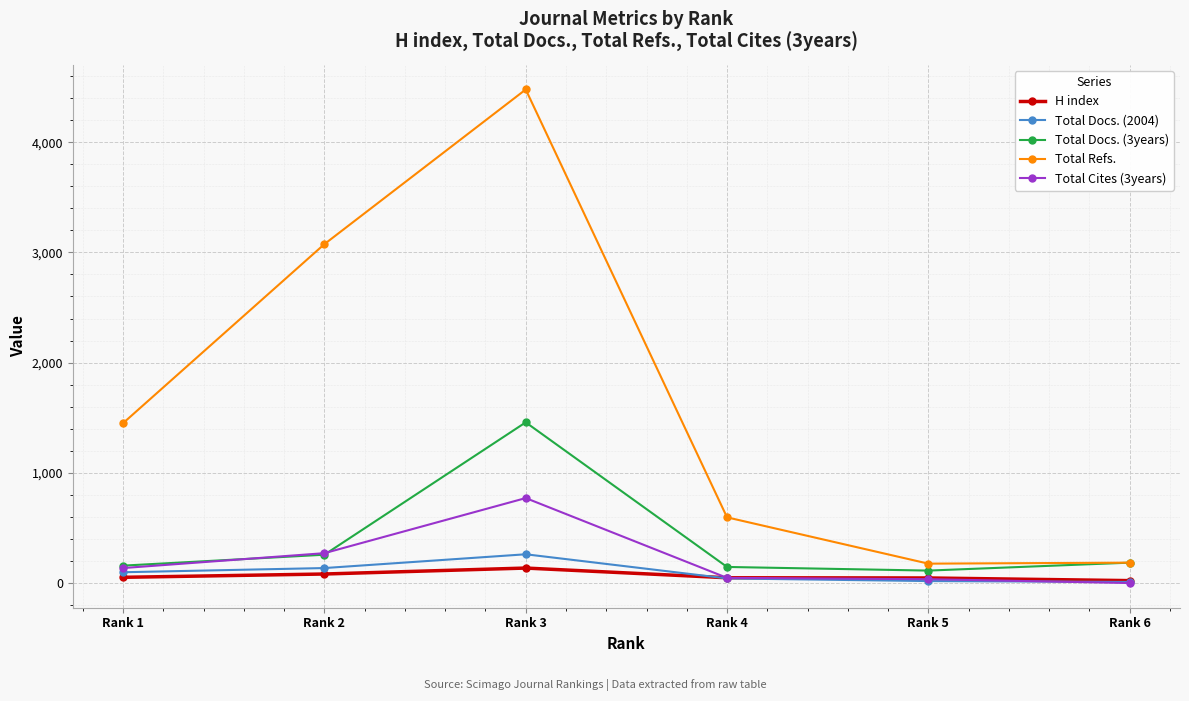

What is the sum of the Total Docs. (2004) values at Rank 3 and Rank 6?

271